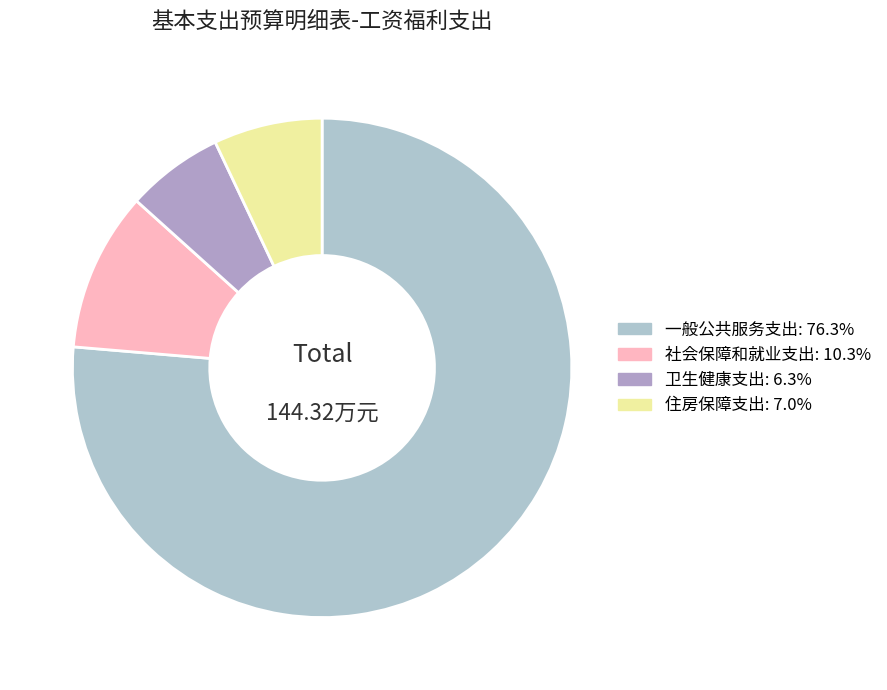

To the nearest percent, what percentage of the pie is 社会保障和就业支出?

10%